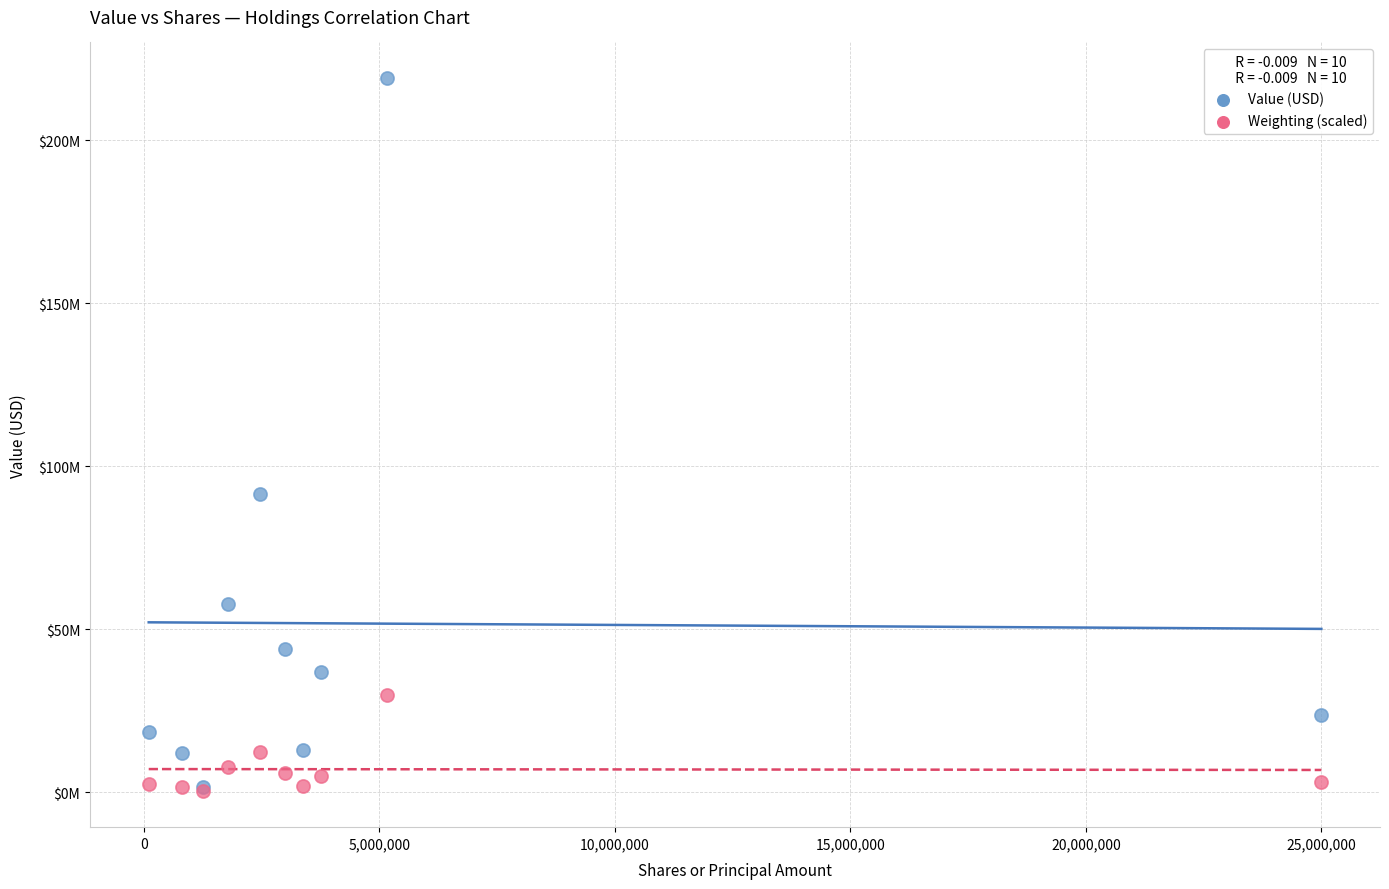

Which series has the widest spread of Y values?

Value (USD)